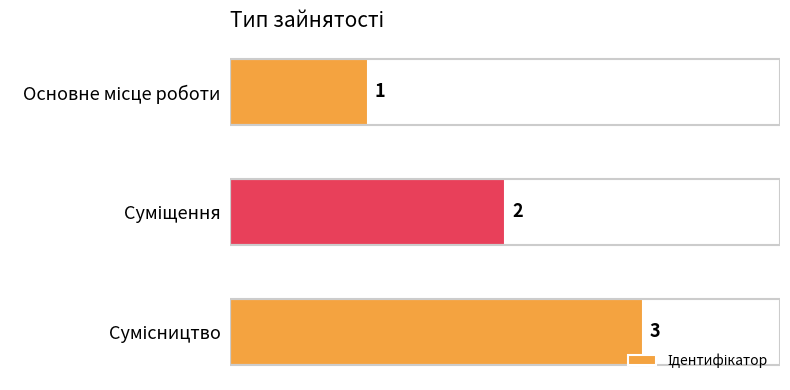

What is the sum of all values?

6